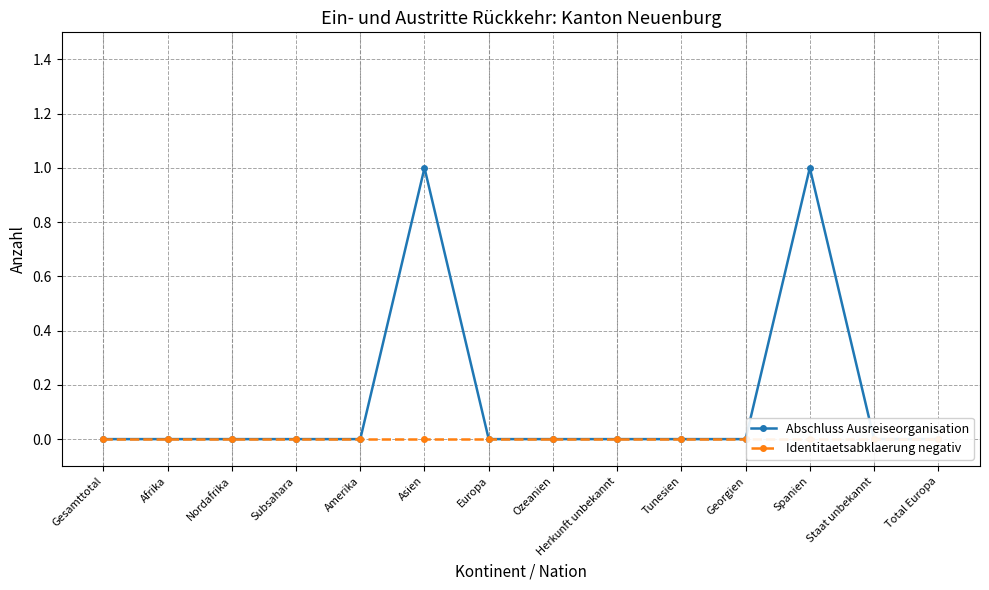

Count the Abschluss Ausreiseorganisation values in the range 0 to 1.

14